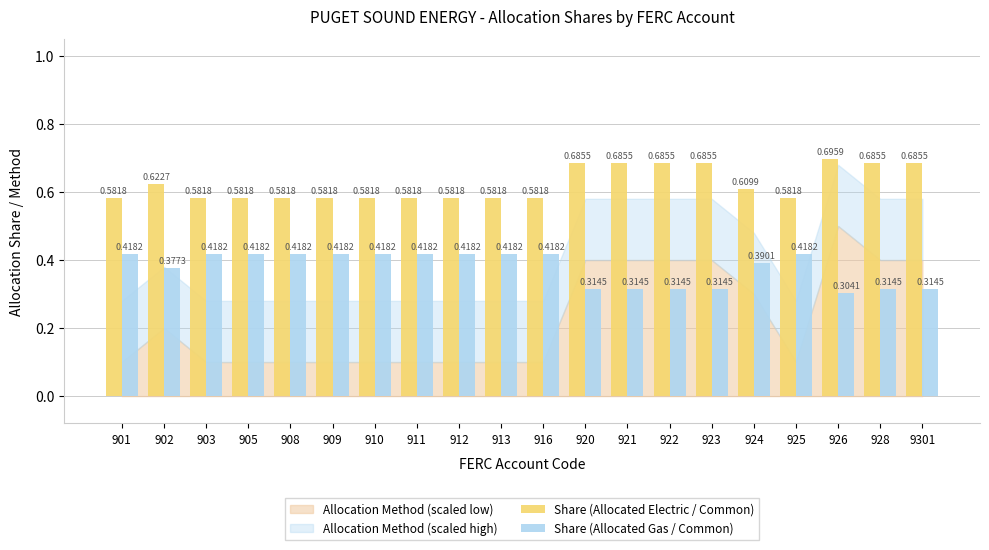

Which series has the largest total across all categories?

Share (Allocated Electric / Common)